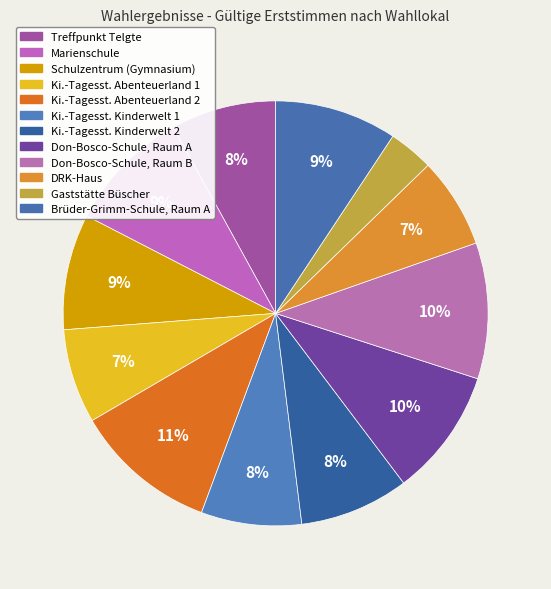

True or false: Ki.-Tagesst. Abenteuerland 1 accounts for 13% of the total.

False